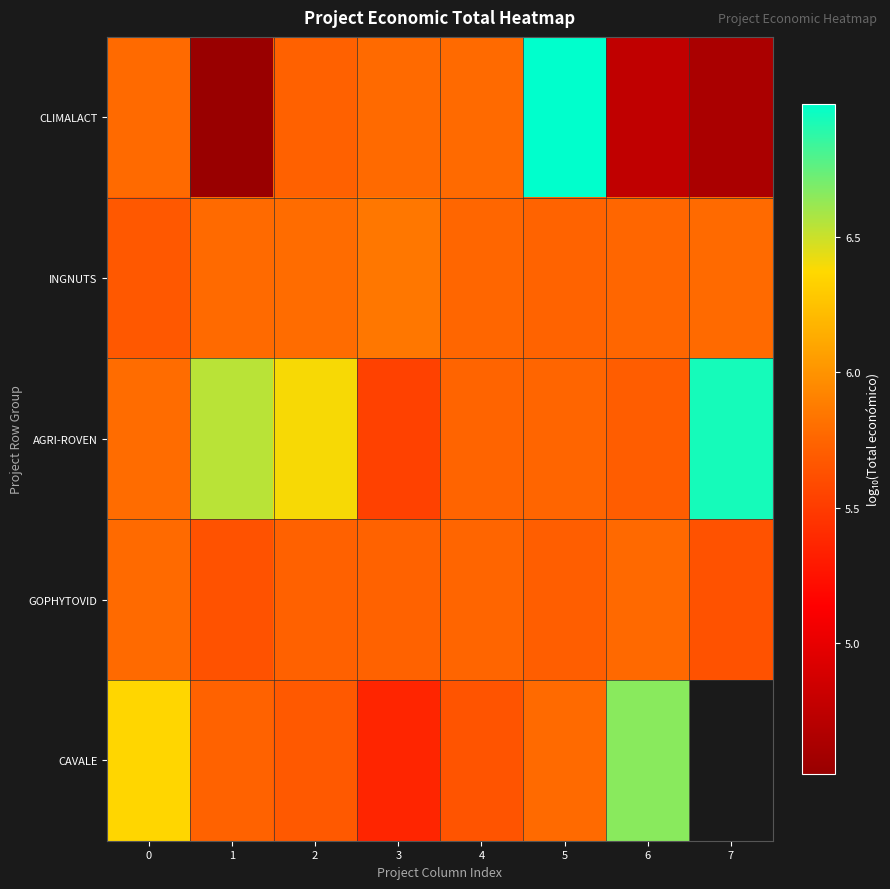

What is the average value of the GOPHYTOVID series?

5.7